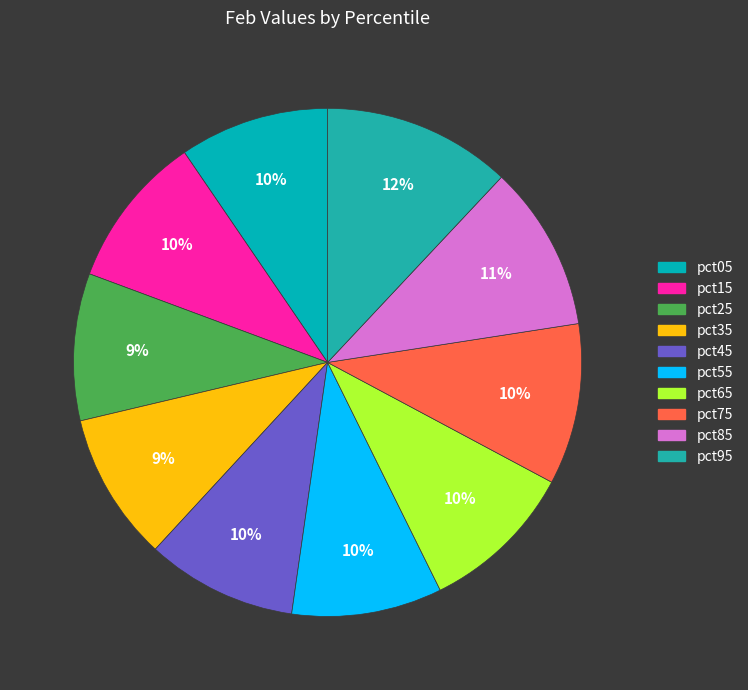

Do pct35 and pct95 together represent more than half of the pie?

No